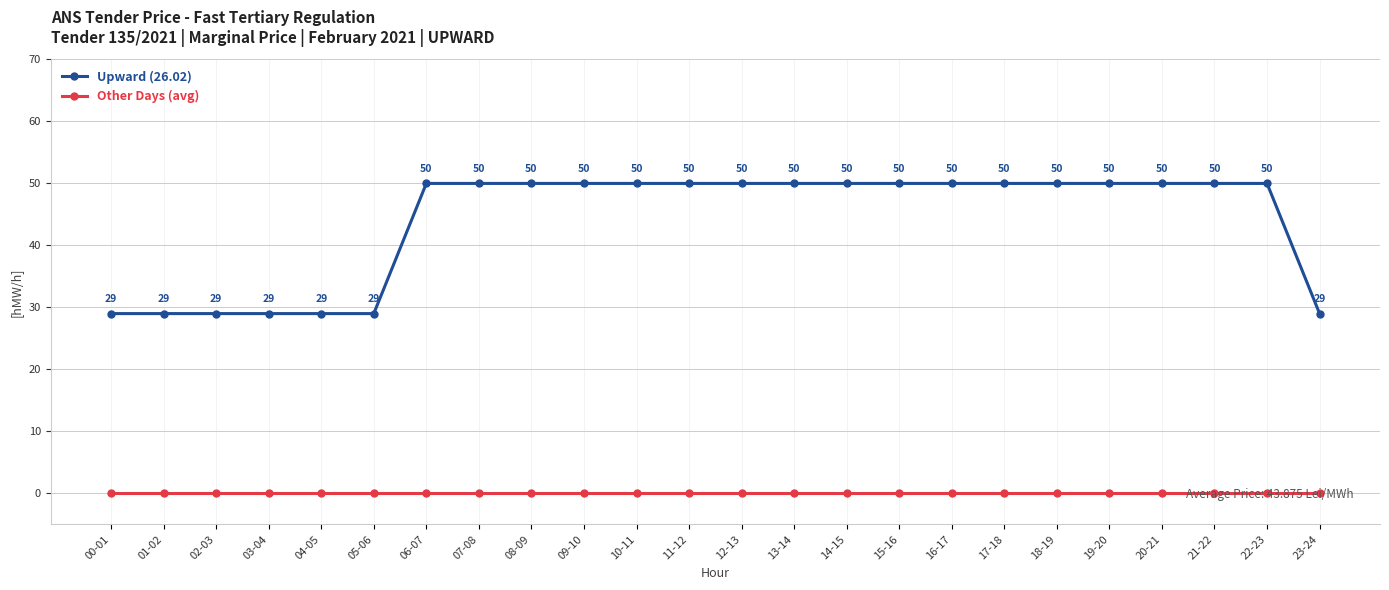

Rank the series by their maximum value, from lowest to highest.

Other Days (avg), Upward (26.02)